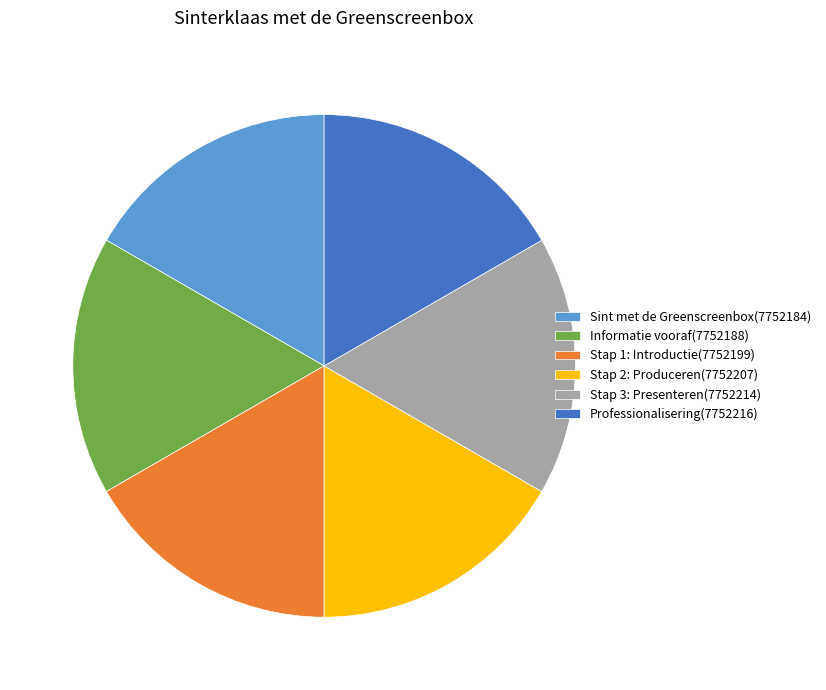

What is the ratio of the value at Stap 3: Presenteren(7752214) to the value at Stap 1: Introductie(7752199)?

1.0